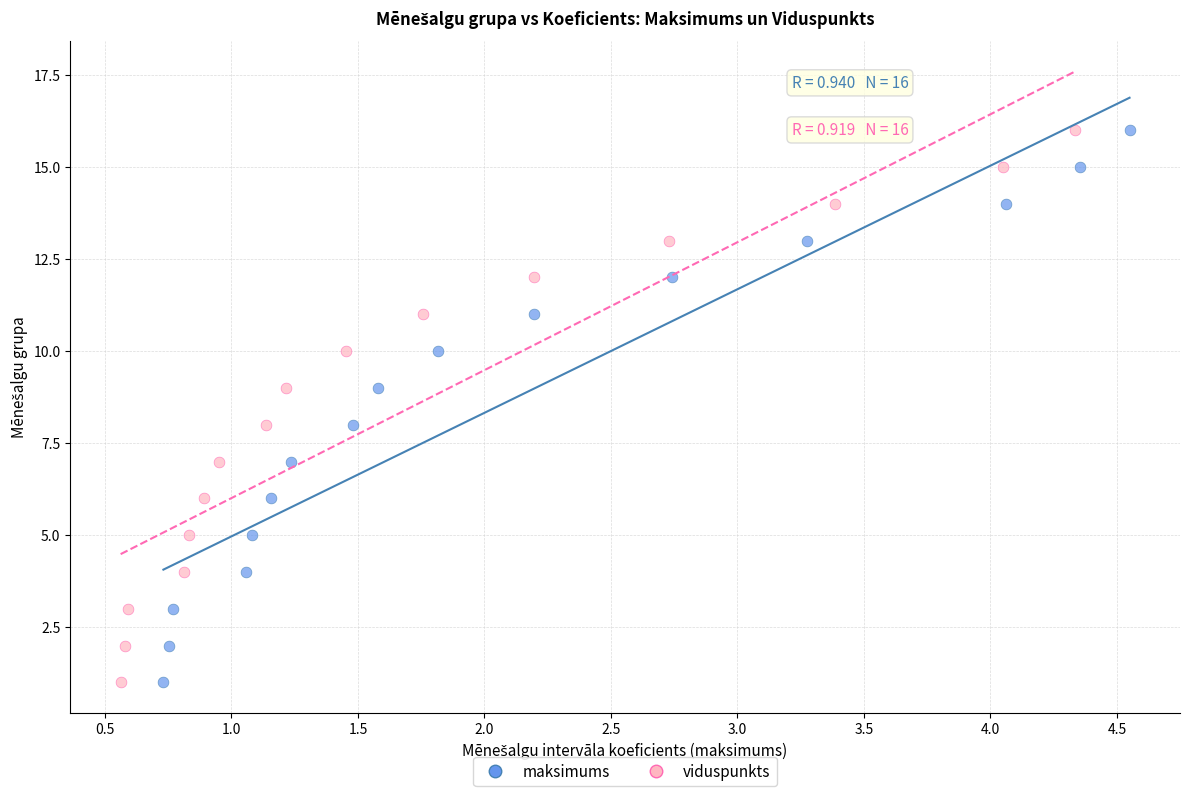

What are all the series names shown in the legend?

maksimums, viduspunkts